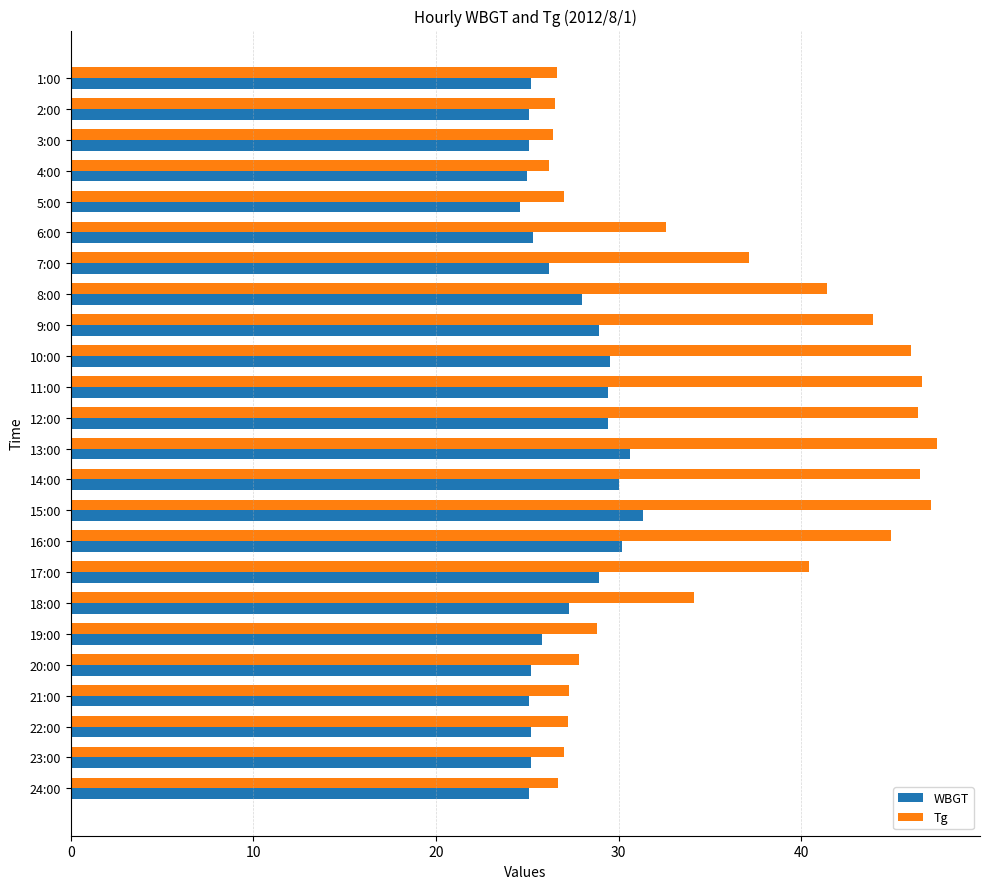

What is the spread (max minus min) of values at 11:00?

17.2